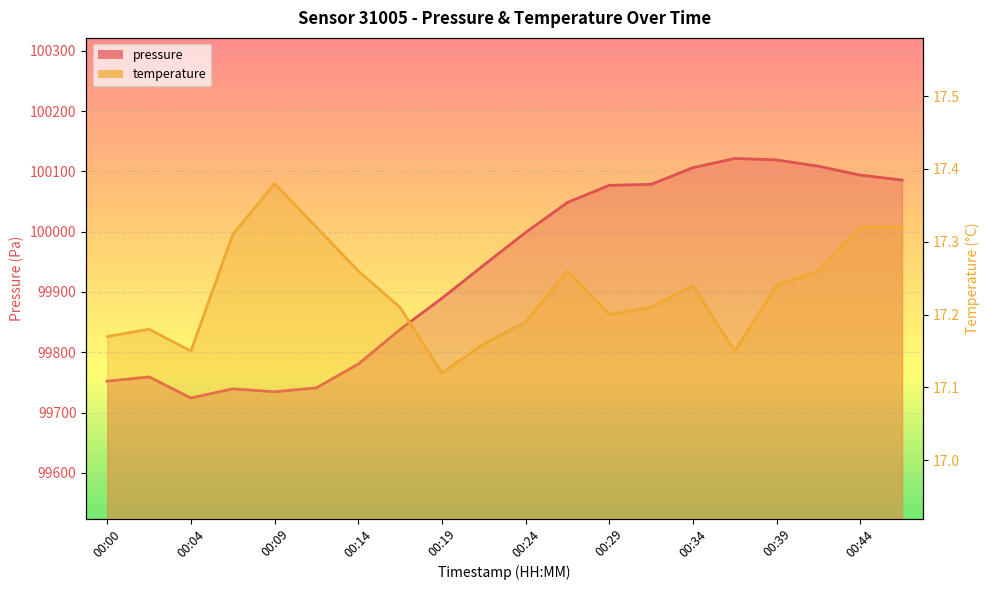

True or false: pressure has more than 1 points higher than both neighbors.

True